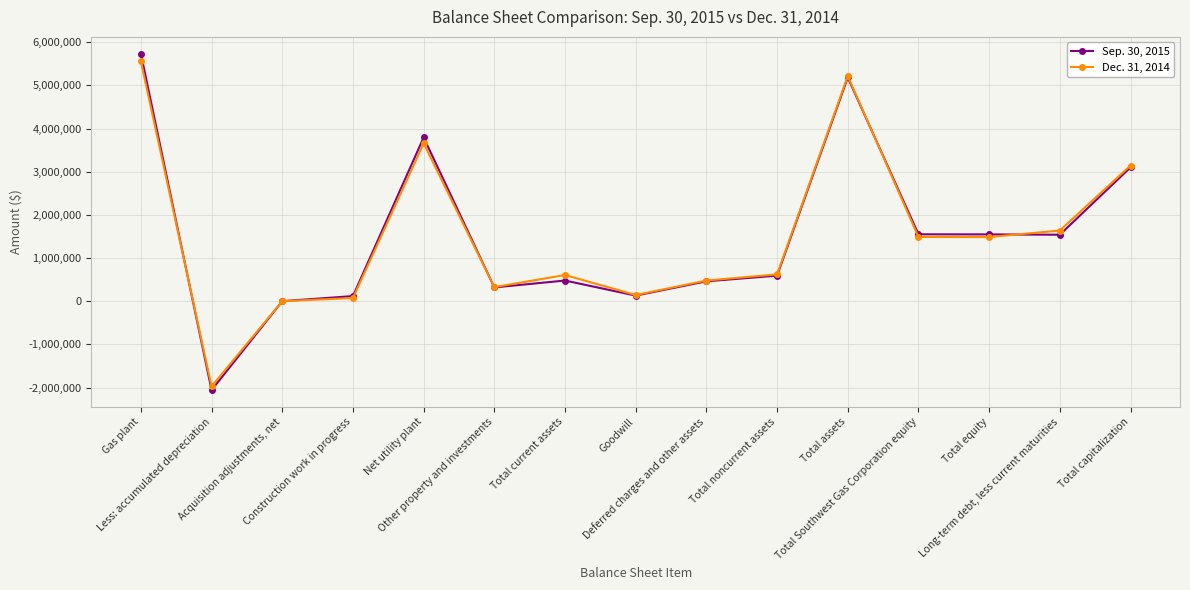

List the series in order of their overall mean, highest first.

Sep. 30, 2015, Dec. 31, 2014